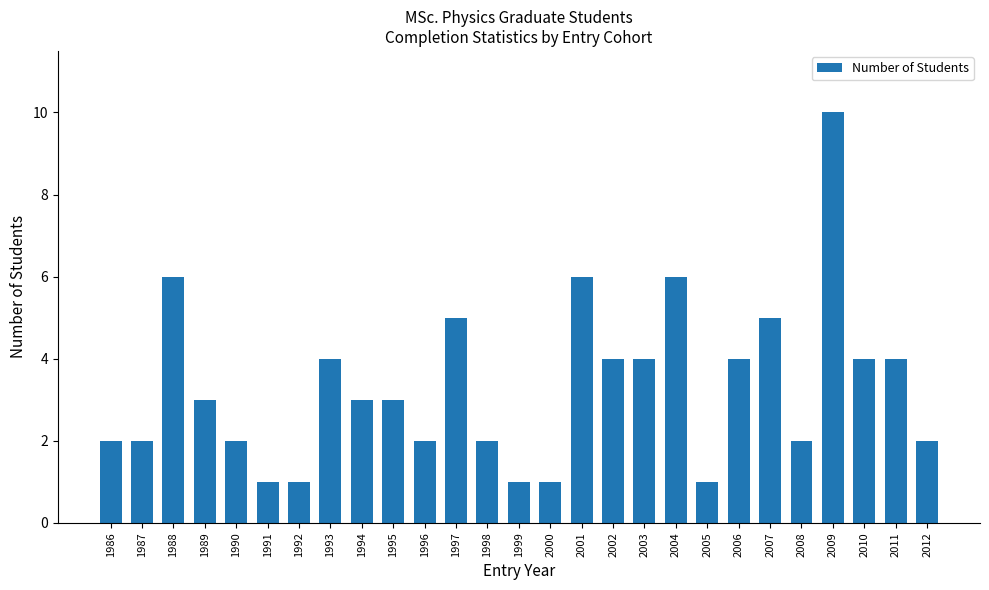

What is the value of the 10th bar from the left?

3